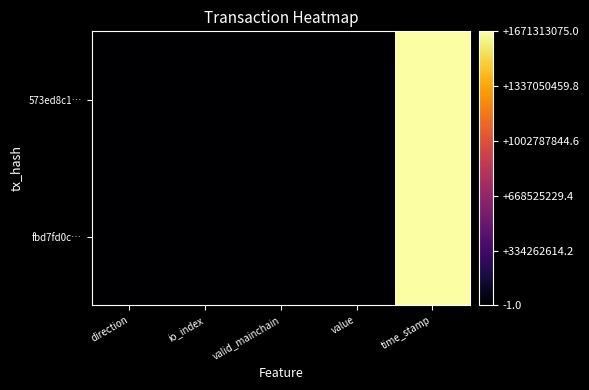

Which has a higher value, io_index or direction?

io_index